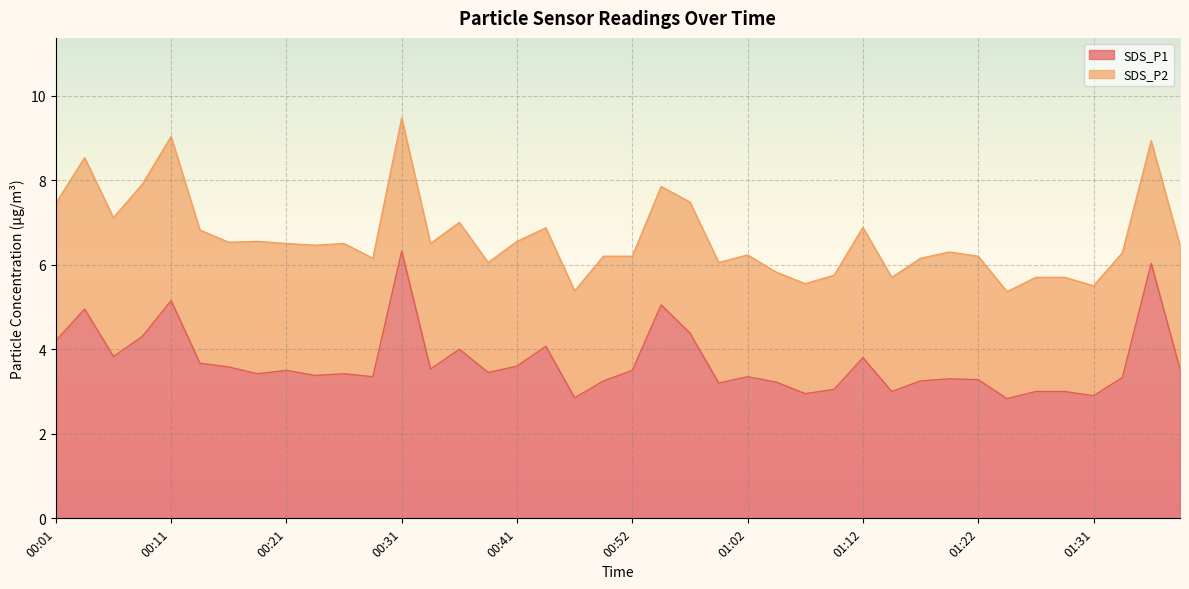

What is the ratio of the value at 01:26 to the value at 00:11?

0.6